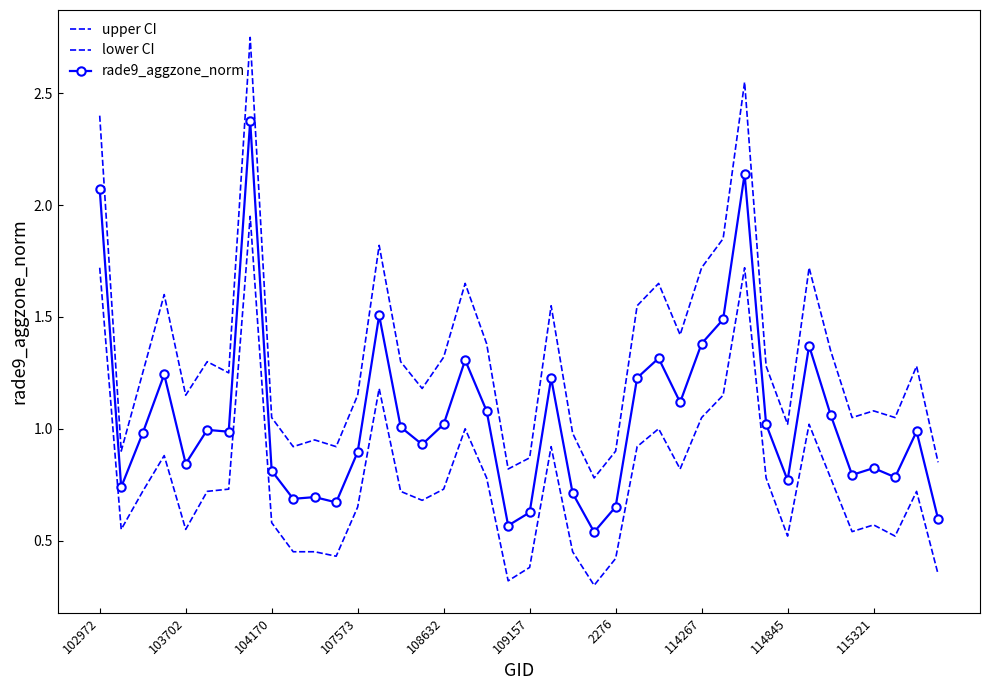

List the labels in order of lower CI value, smallest first.

23, 19, 39, 20, 24, 11, 115321, 10, 22, 32, 37, 35, 103702, 108632, 36, 114845, 12, 15, 104170, 109157, 14, 38, 2276, 16, 18, 31, 34, 27, 107573, 21, 25, 17, 26, 33, 28, 29, 13, 102972, 30, 114267